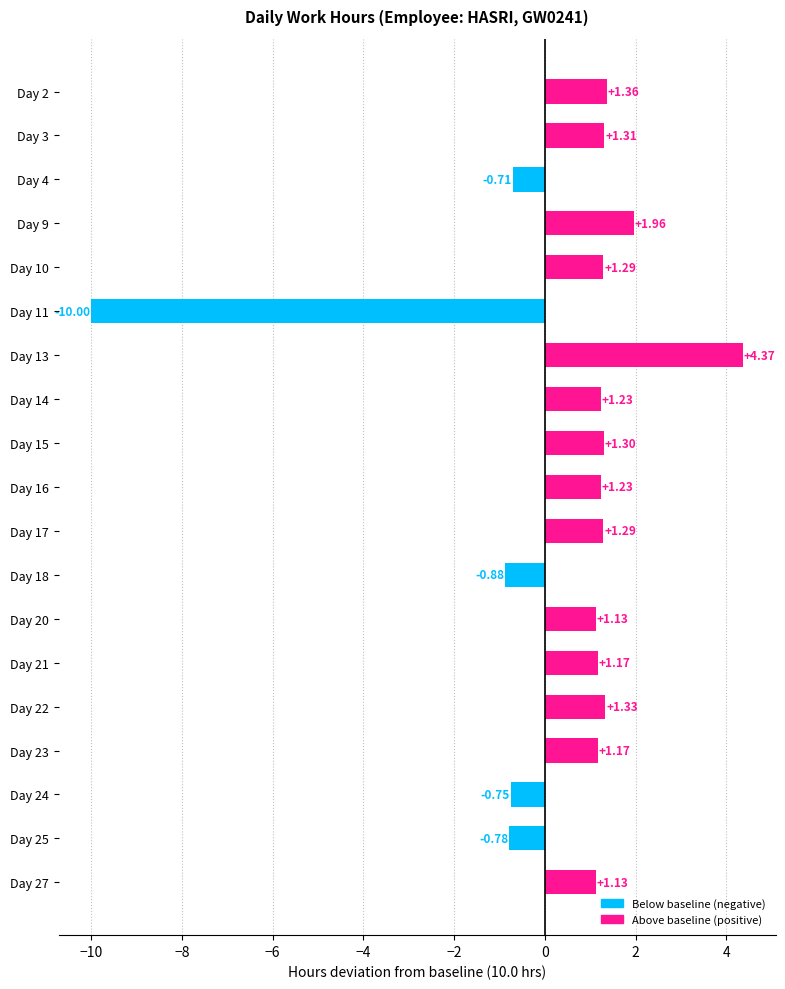

What is the difference between the maximum and minimum values?

14.4